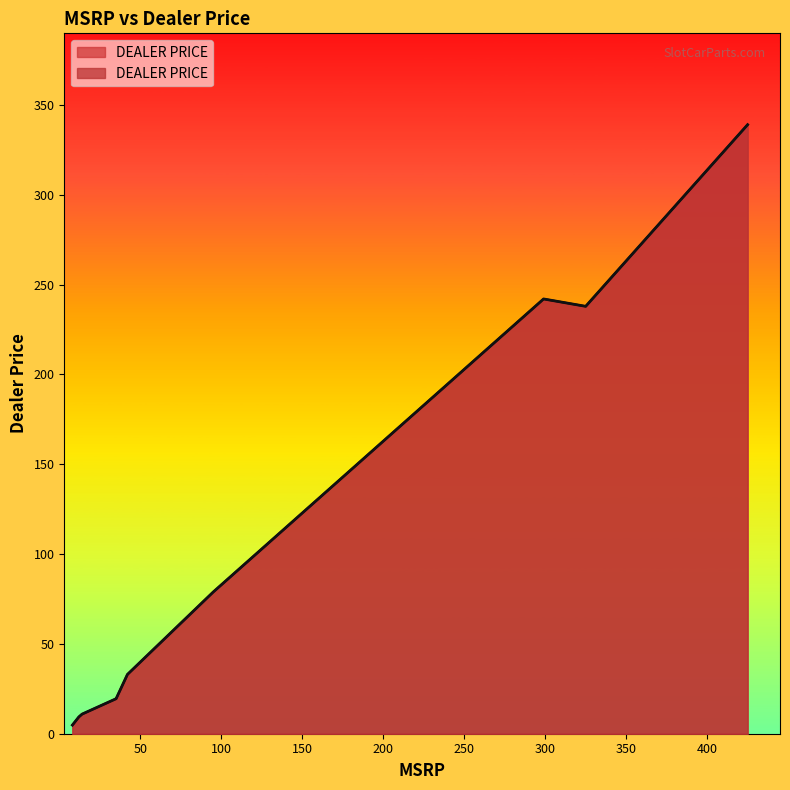

True or false: the data has more than 2 interior local peaks.

False